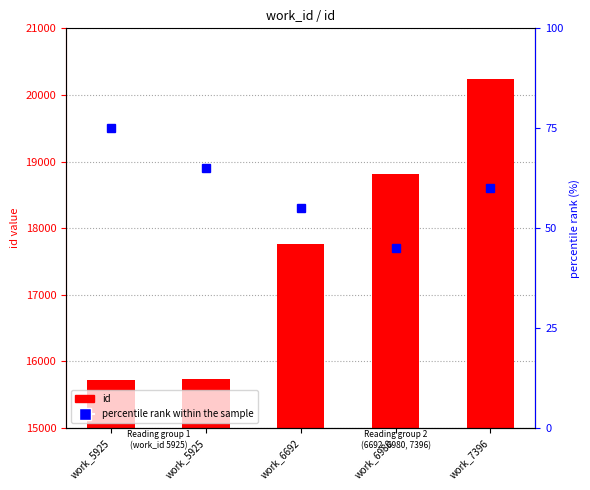

List the labels in order of id value, largest first.

work_7396, work_6980, work_6692, work_5925, work_5925